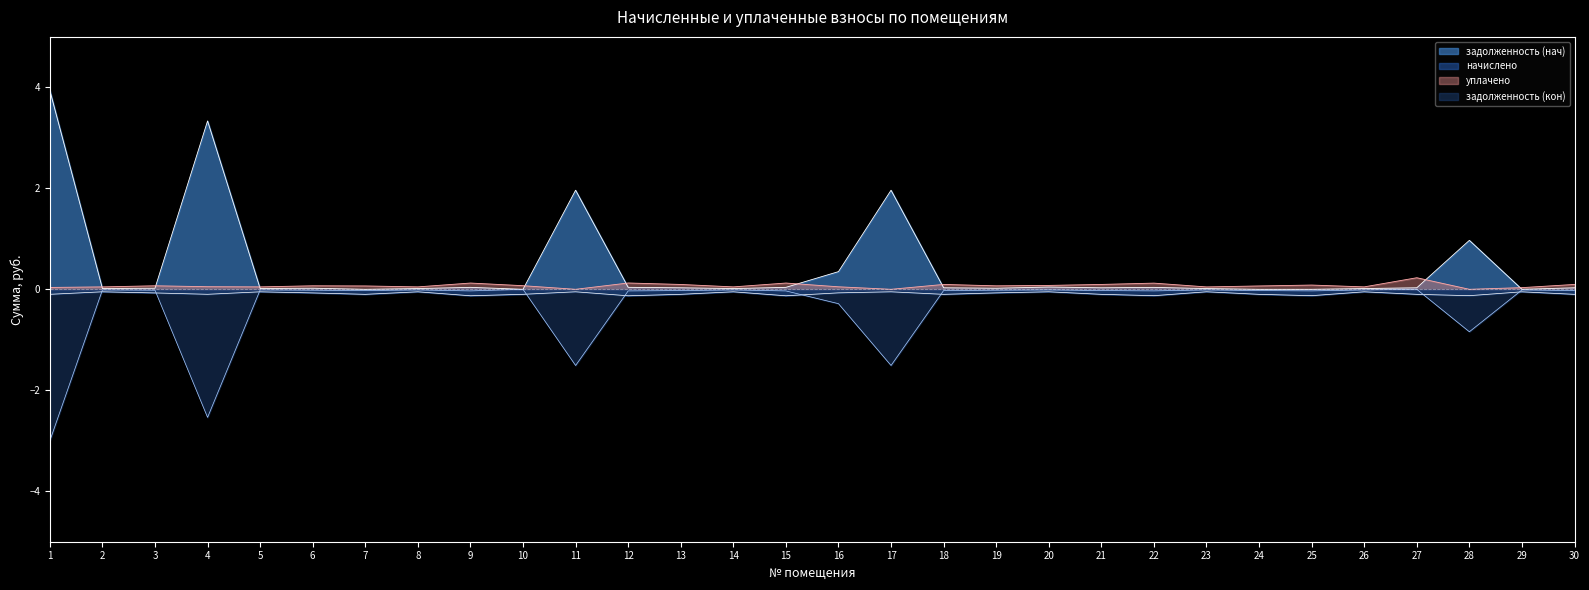

True or false: задолженность (нач) has more than 1 points higher than both neighbors.

True